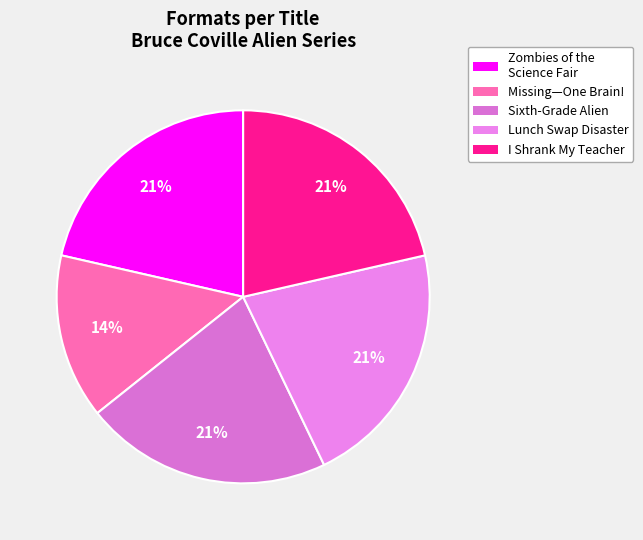

Count the number of slices in the pie.

5